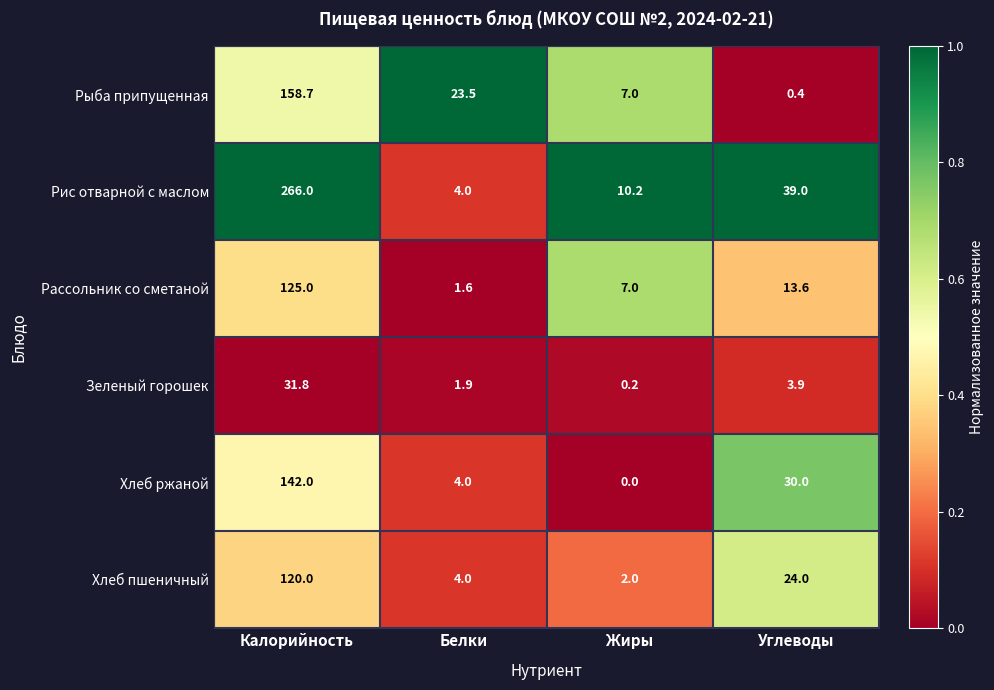

Reading left to right, what are all the values shown in this chart?

Рыба припущенная: Калорийность=158.7	Белки=23.5	Жиры=7.0	Углеводы=0.4
Рис отварной с маслом: Калорийность=266.0	Белки=4.0	Жиры=10.2	Углеводы=39.0
Рассольник со сметаной: Калорийность=125.0	Белки=1.6	Жиры=7.0	Углеводы=13.6
Зеленый горошек: Калорийность=31.8	Белки=1.9	Жиры=0.2	Углеводы=3.9
Хлеб ржаной: Калорийность=142.0	Белки=4.0	Жиры=0.0	Углеводы=30.0
Хлеб пшеничный: Калорийность=120.0	Белки=4.0	Жиры=2.0	Углеводы=24.0